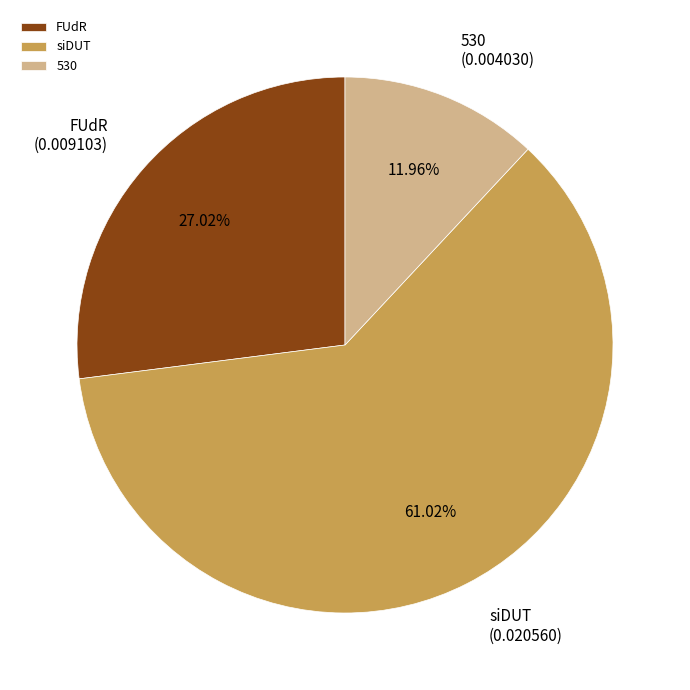

Which has a higher value, FUdR or siDUT?

siDUT